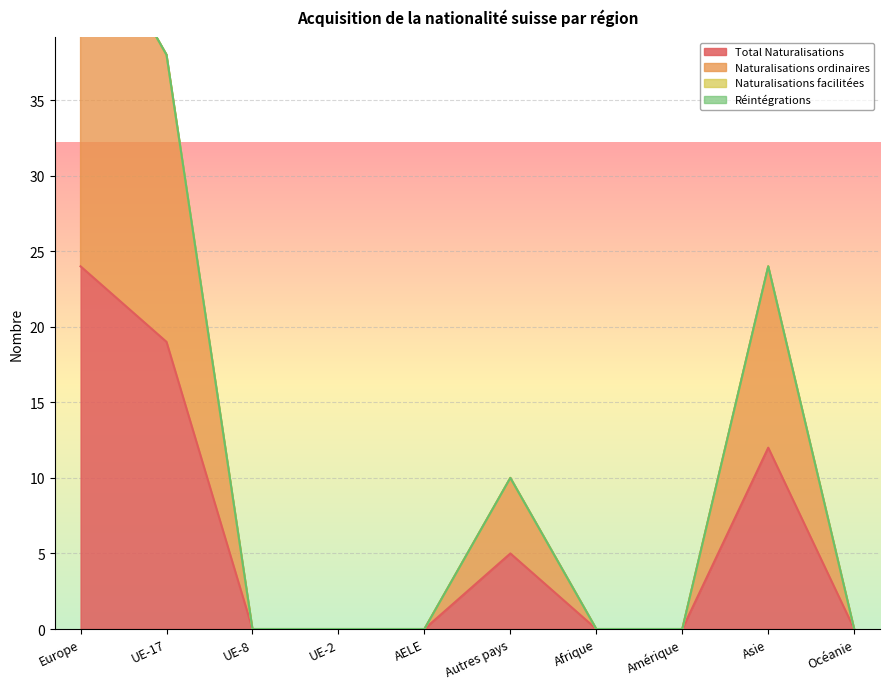

Where is the first local maximum for Total Naturalisations?

Autres pays